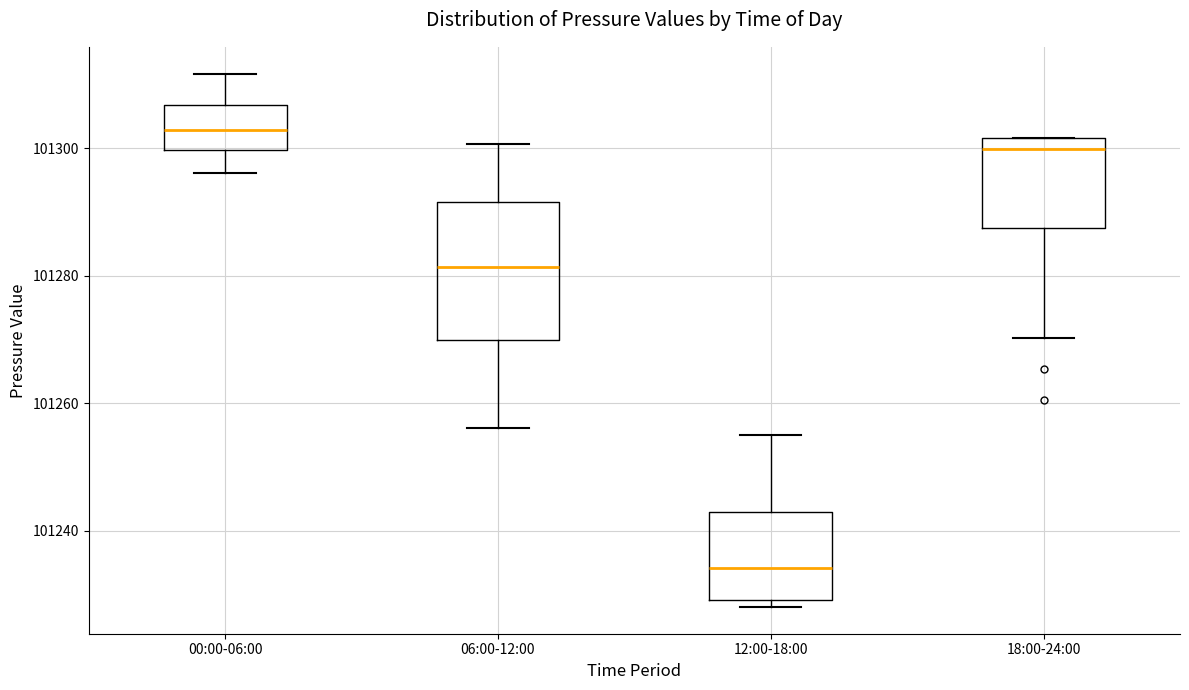

Which box is the tallest, from its lower edge to its upper edge?

06:00-12:00